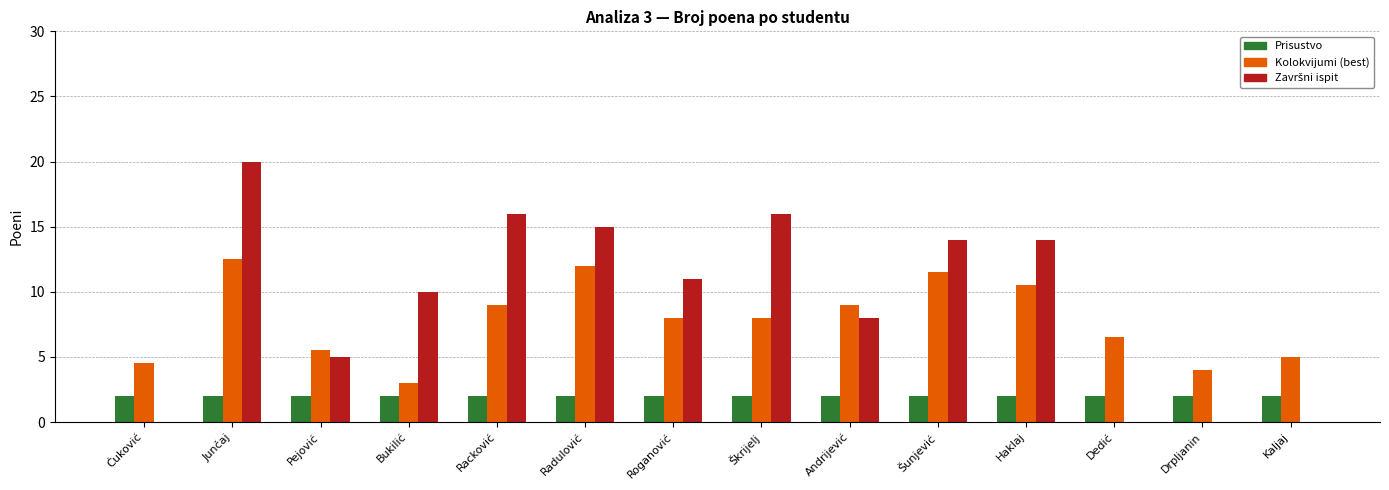

How many groups of bars are there?

14